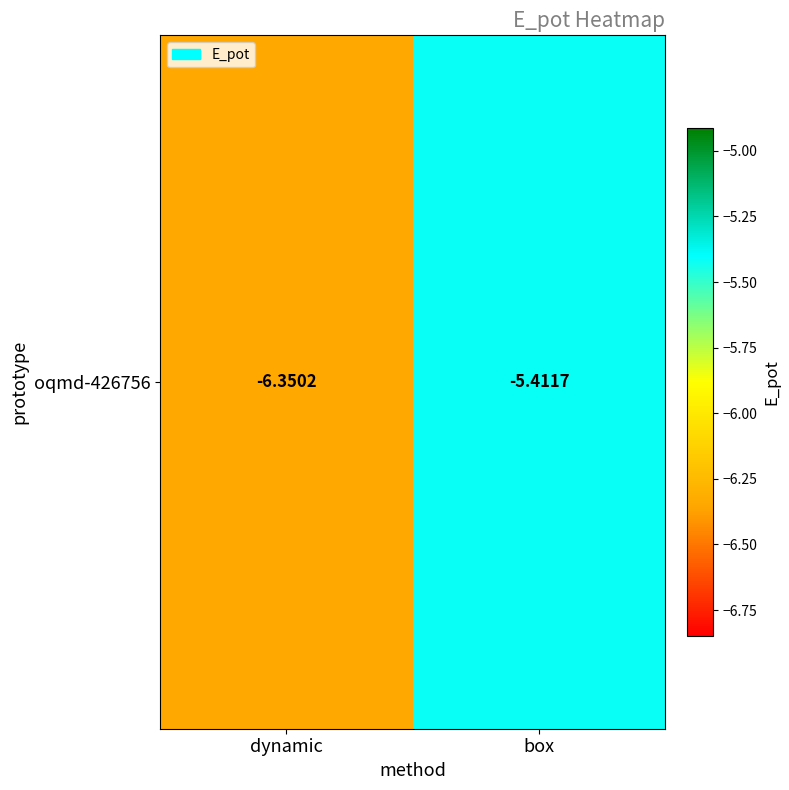

Reading left to right, what are all the values shown in this chart?

dynamic=-6.4	box=-5.4